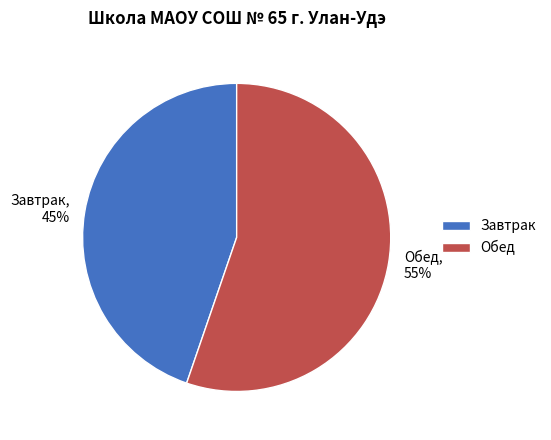

What percentage is the Завтрак slice, to the nearest percent?

45%